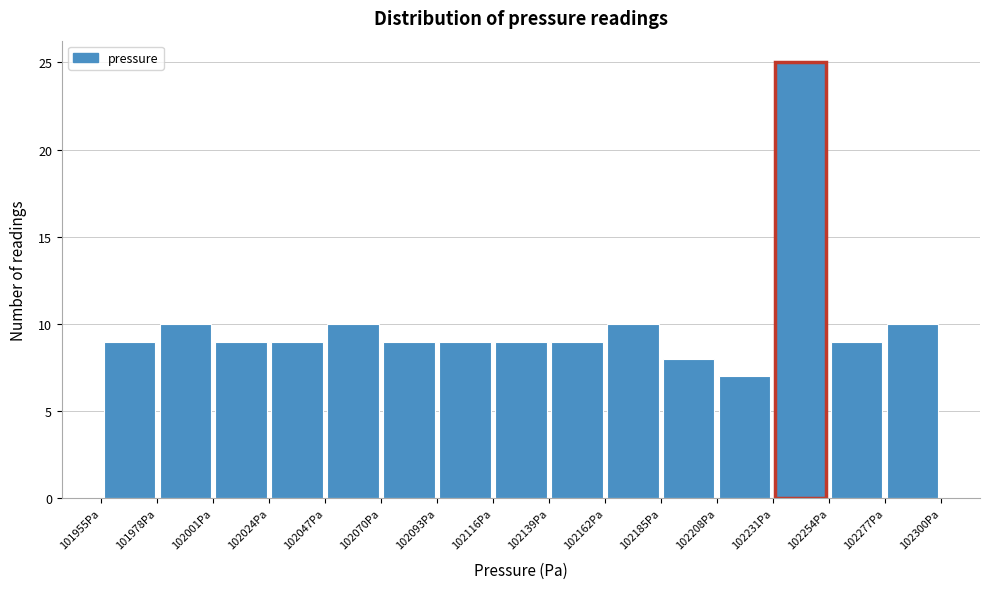

Which range on the x-axis has the tallest bar?

102230 to 102255